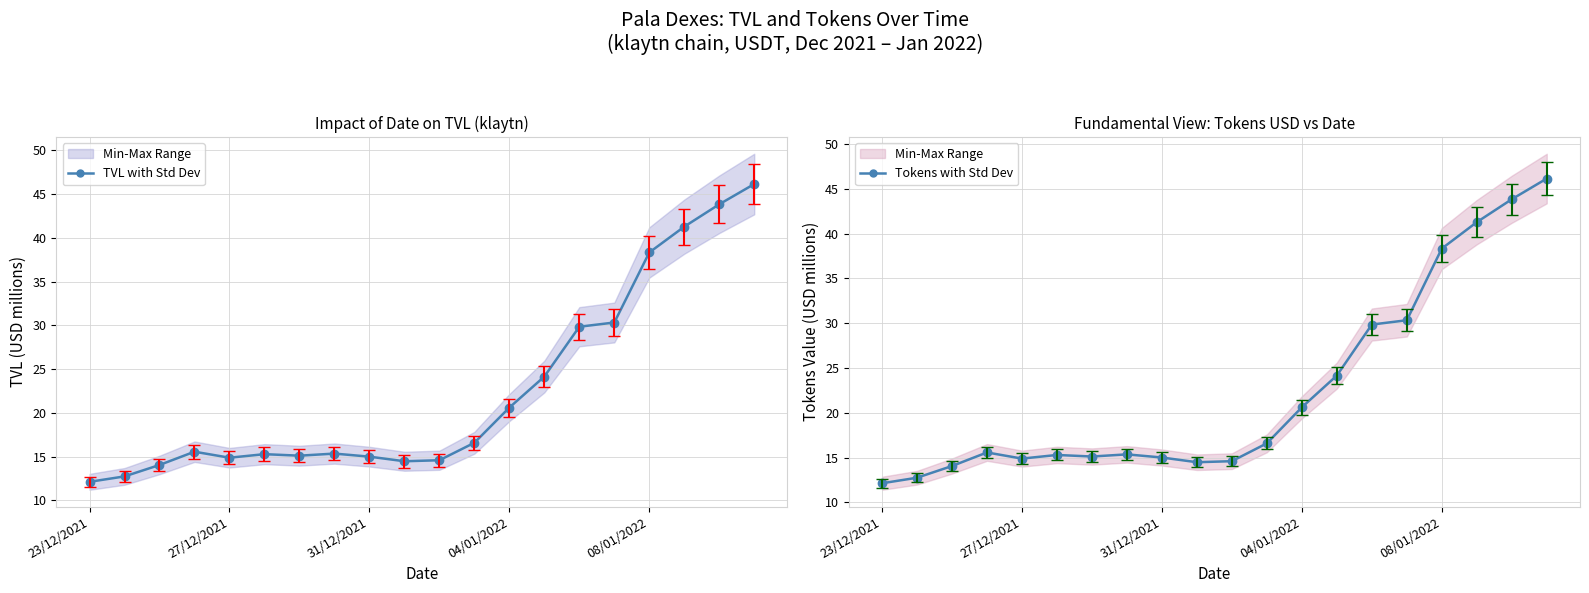

At which category does the chart reach its peak across all series?

19